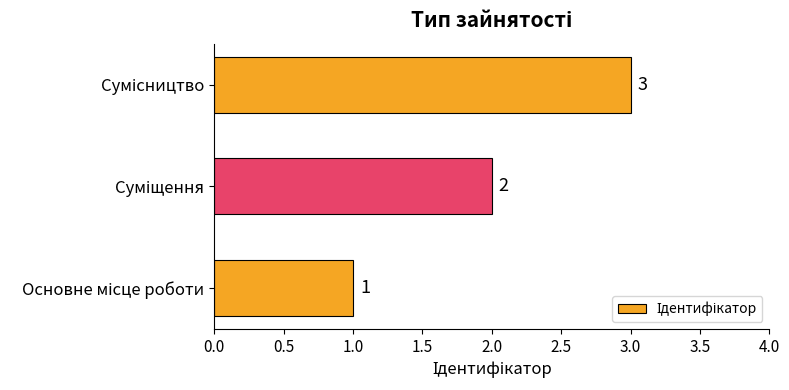

What is the greatest value displayed?

3